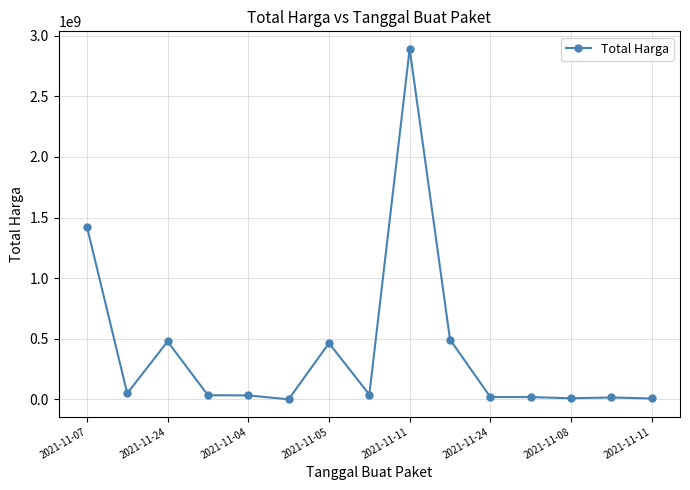

What is the difference between the second highest and minimum values?

1425290025